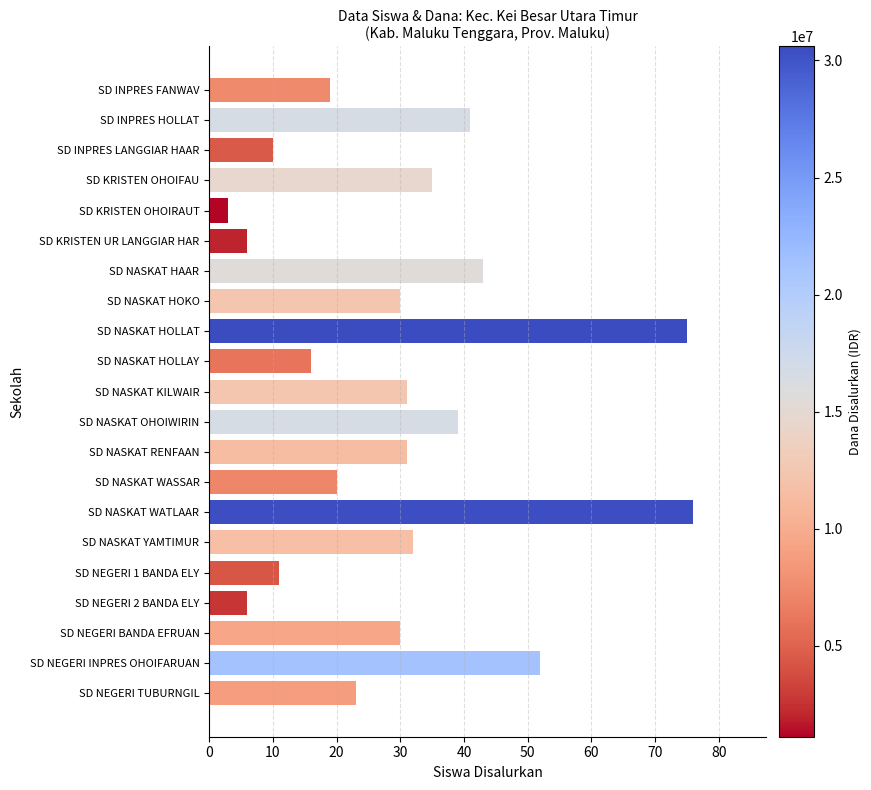

How many categories are shown in the chart?

21